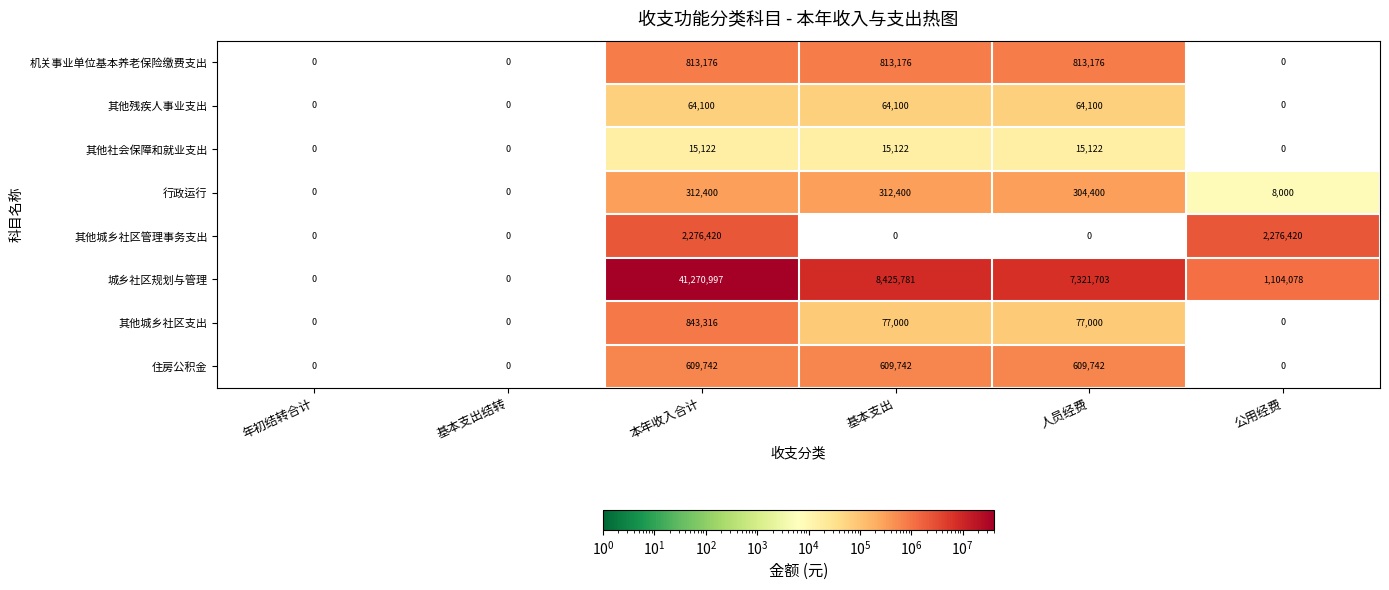

What is the maximum value shown in the chart?

41270997